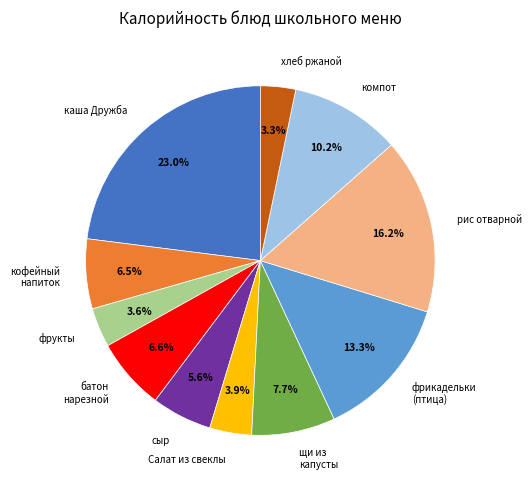

Does фрикадельки (птица) represent more than half of the total?

No